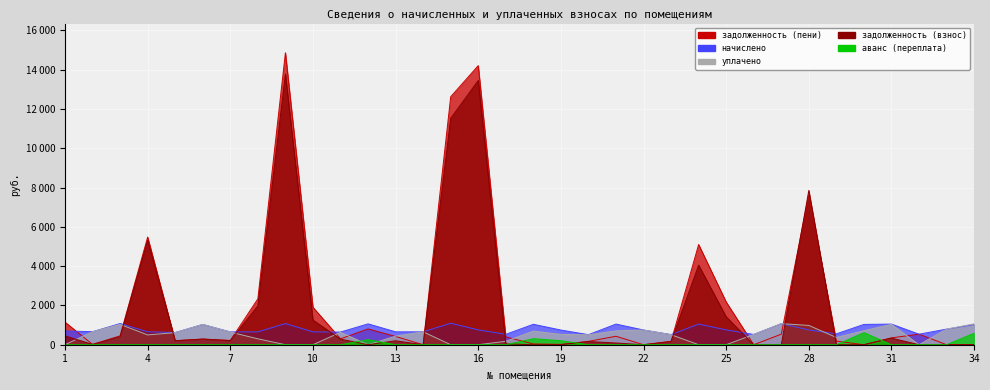

True or false: задолженность (пени) has more than 1 points higher than both neighbors.

True